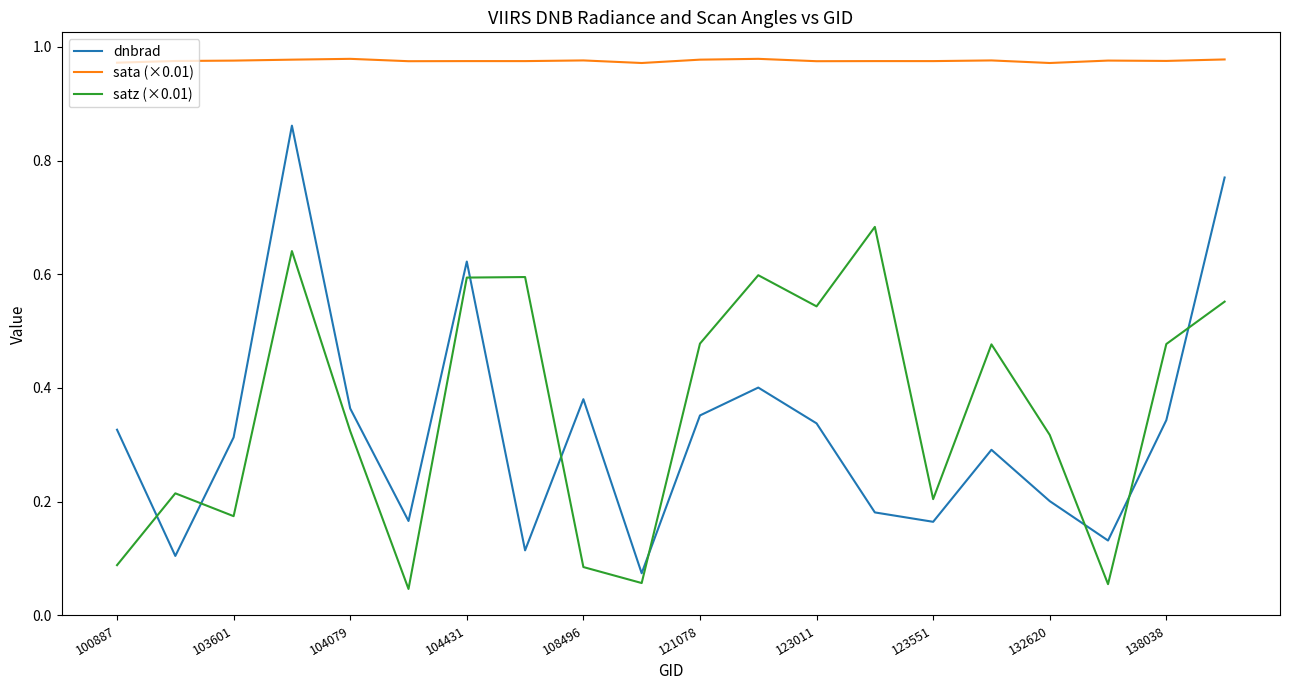

How many times do satz (×0.01) and dnbrad cross each other?

8